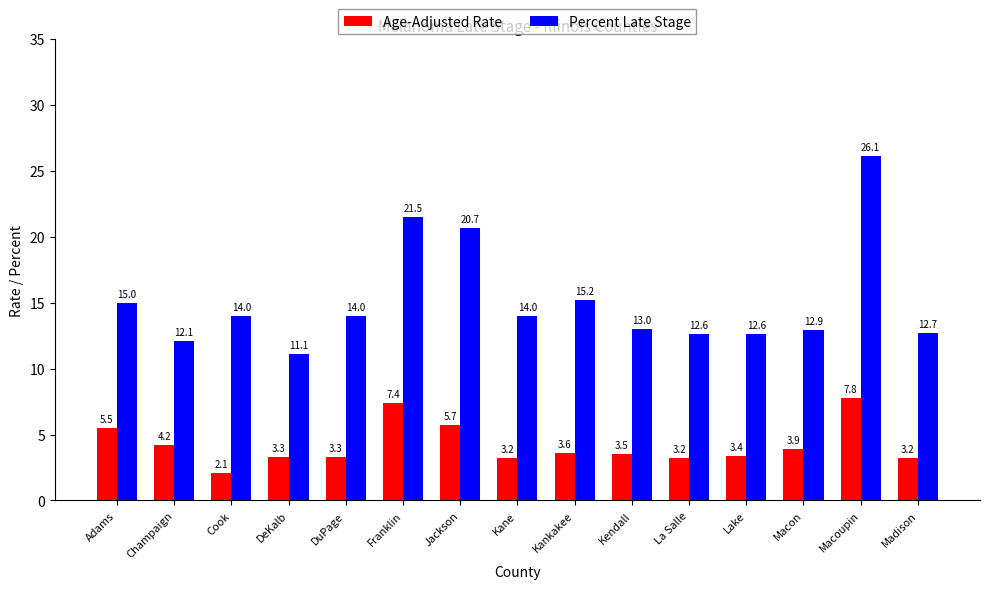

At Kane, list the series in order from smallest to largest.

Age-Adjusted Rate, Percent Late Stage